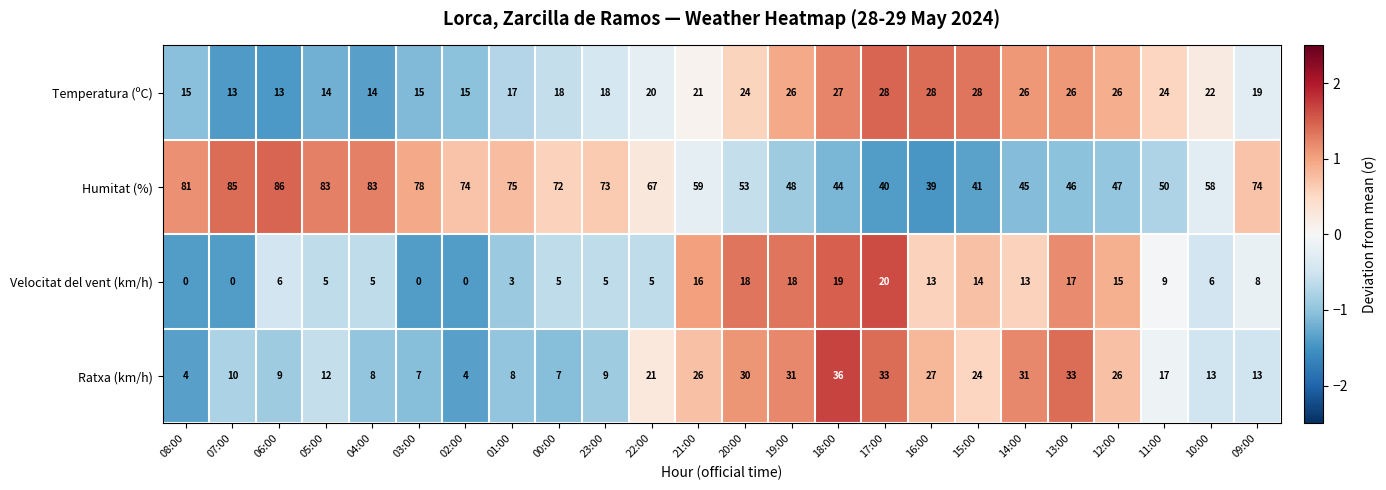

How many values in the Velocitat del vent (km/h) series are below 8?

12